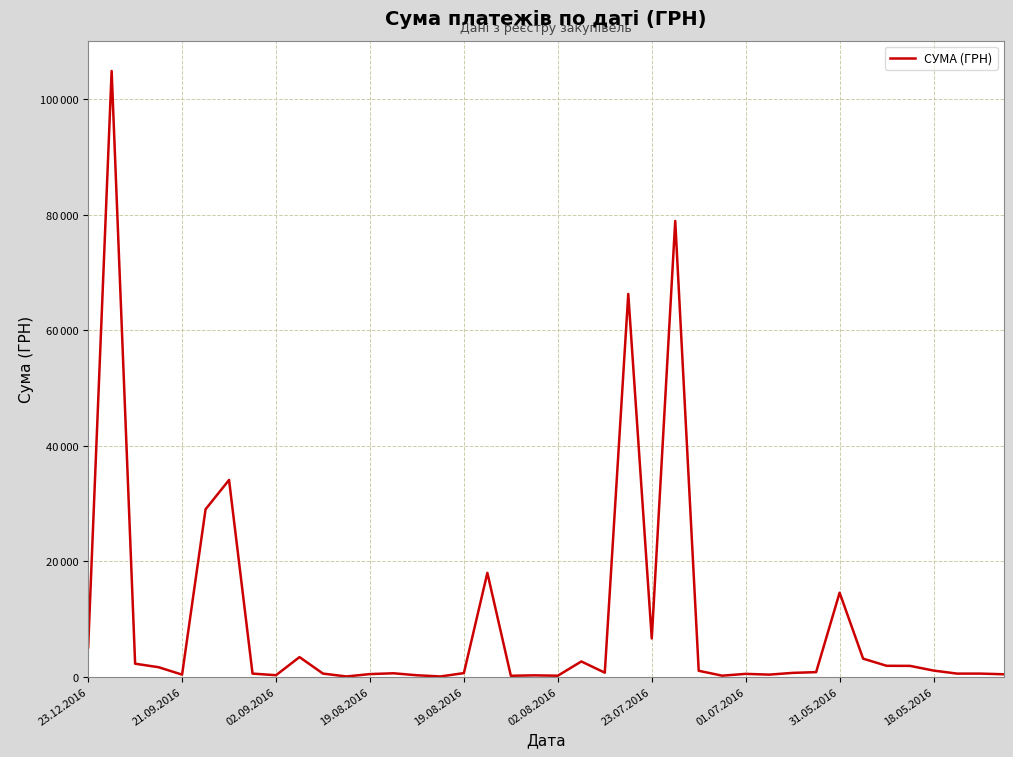

Does the chart display data point markers on the line(s)?

No